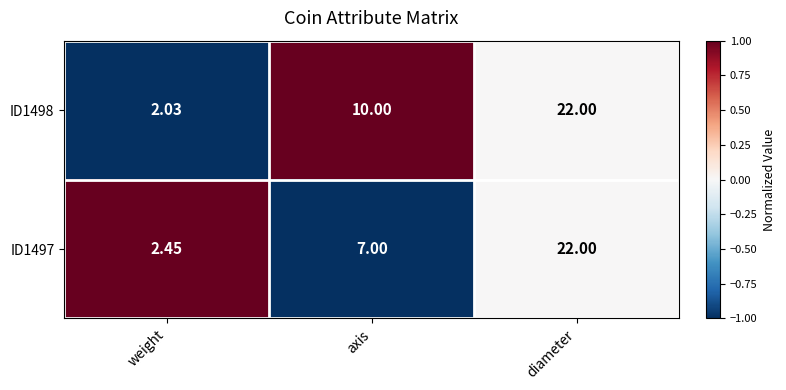

At which label is ID1498 closest to 12?

axis